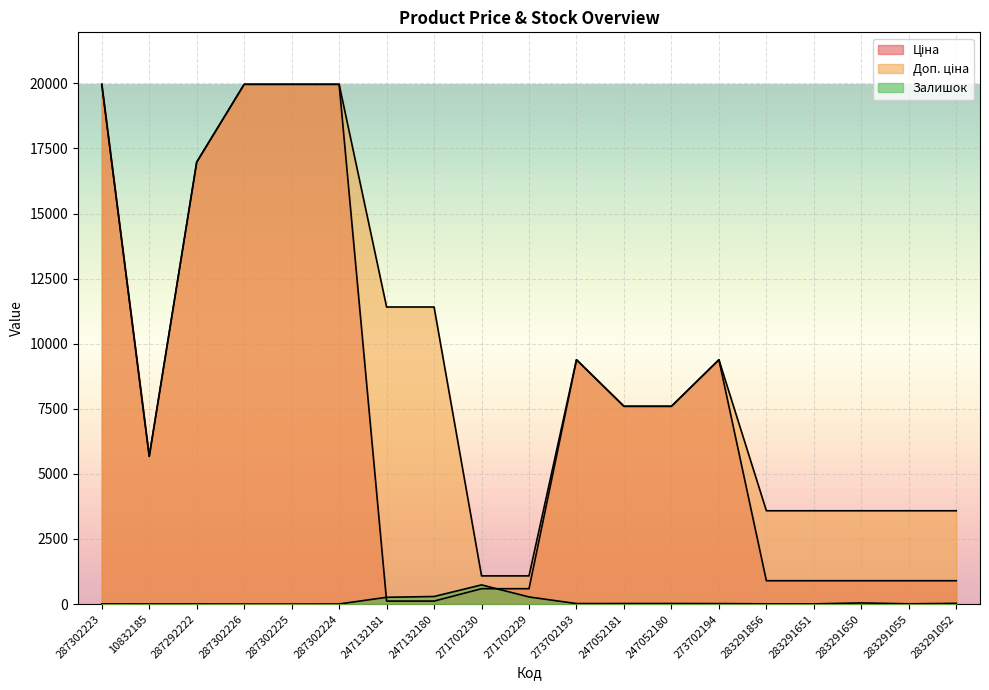

What is the spread (max minus min) of values at 287292222?

16971.3